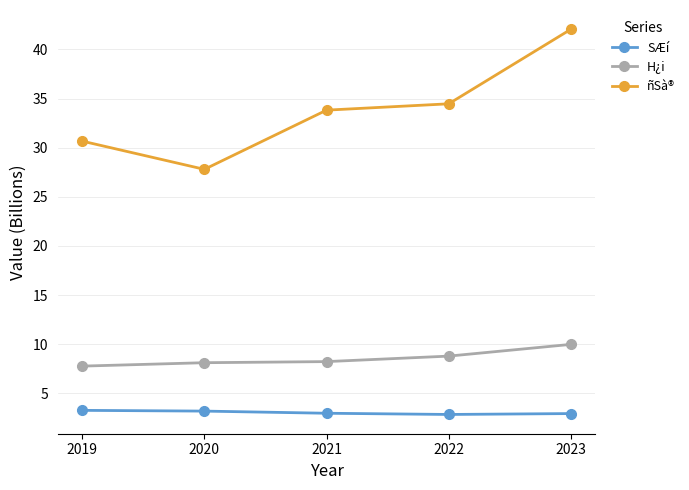

Is this an area chart (filled region under the line)?

No